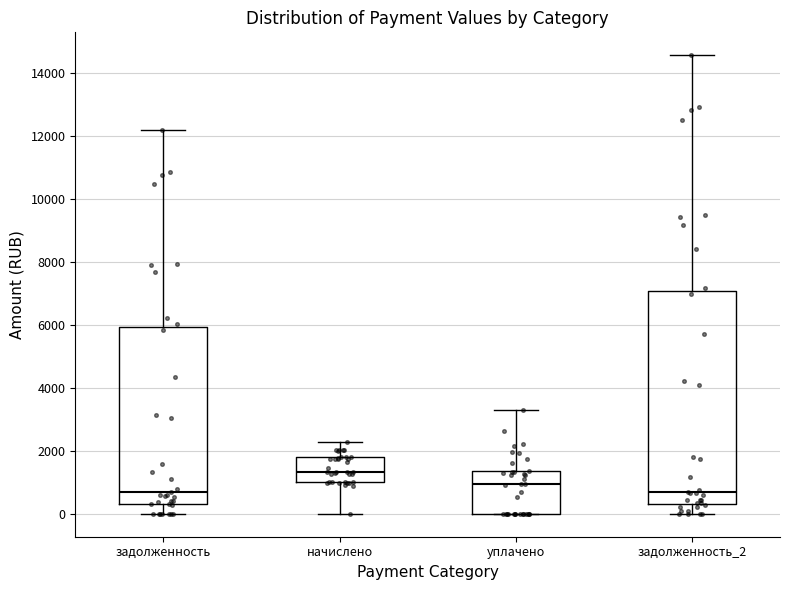

Which box is the tallest, from its lower edge to its upper edge?

задолженность_2